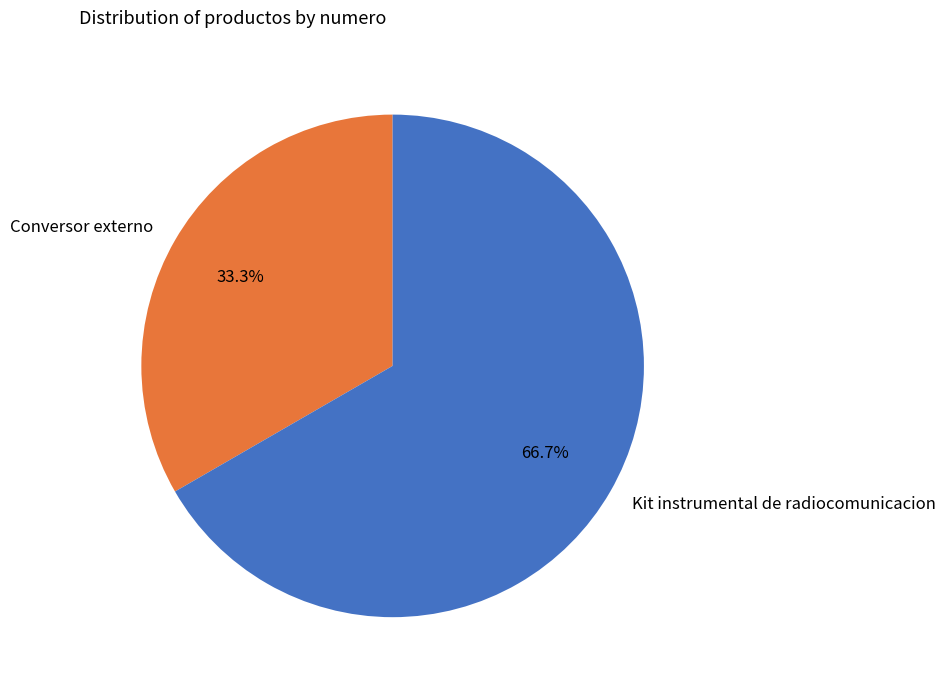

To the nearest percent, what percentage of the pie is Conversor externo?

33%